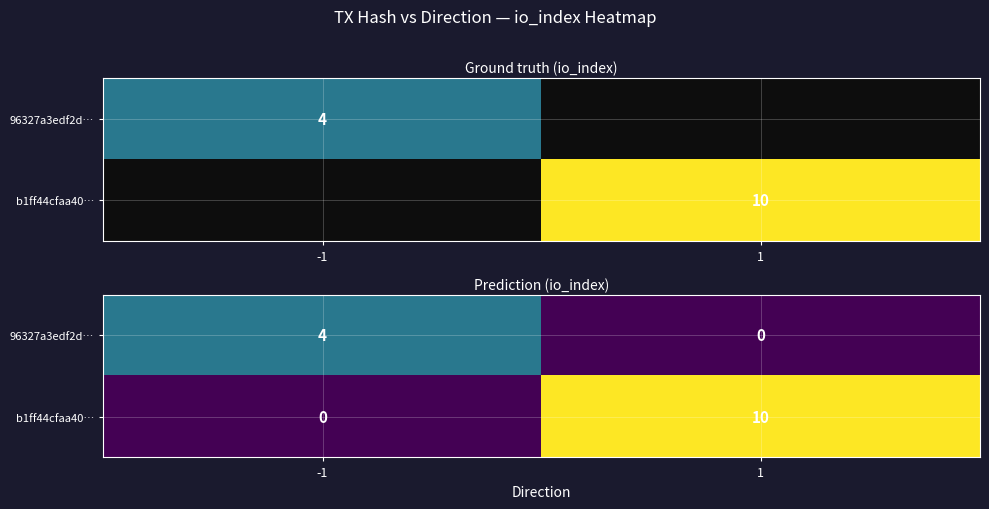

The b1ff44cfaa40… series shows 10 at 1. True or false?

True